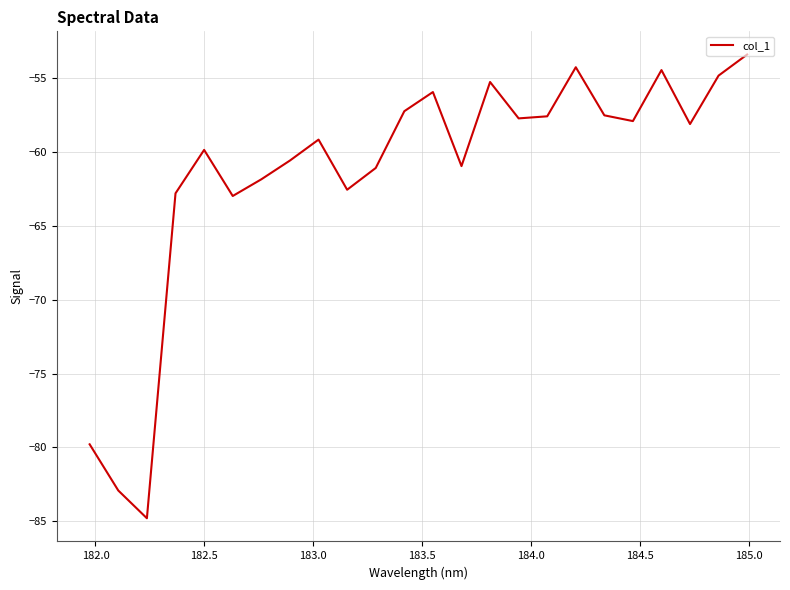

What is the sum of all values?

-1473.6